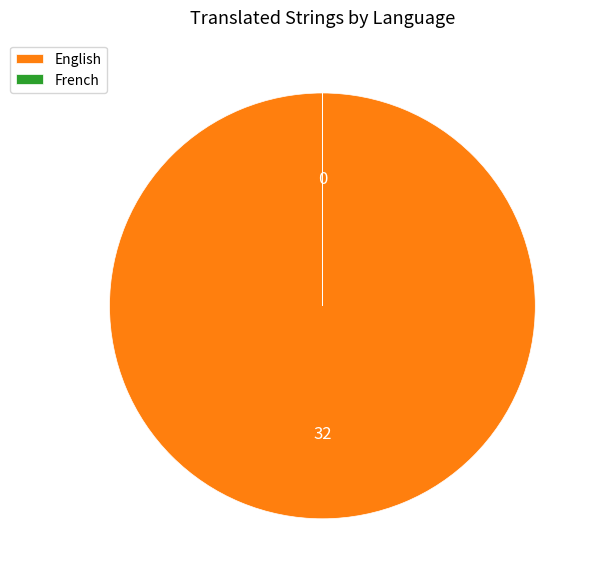

Is there any slice that represents more than half of the pie?

Yes